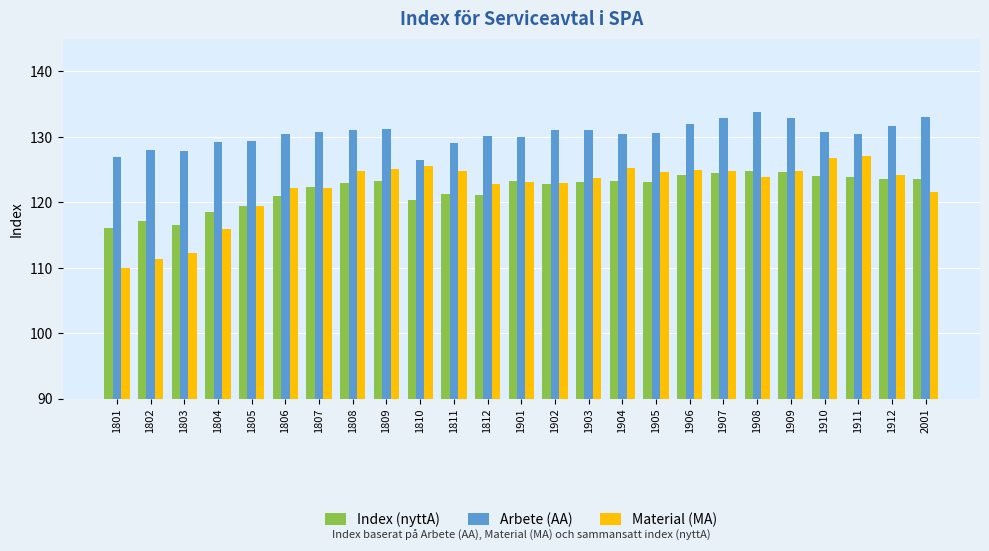

List the series in order of their peak value, lowest first.

Index (nyttA), Material (MA), Arbete (AA)